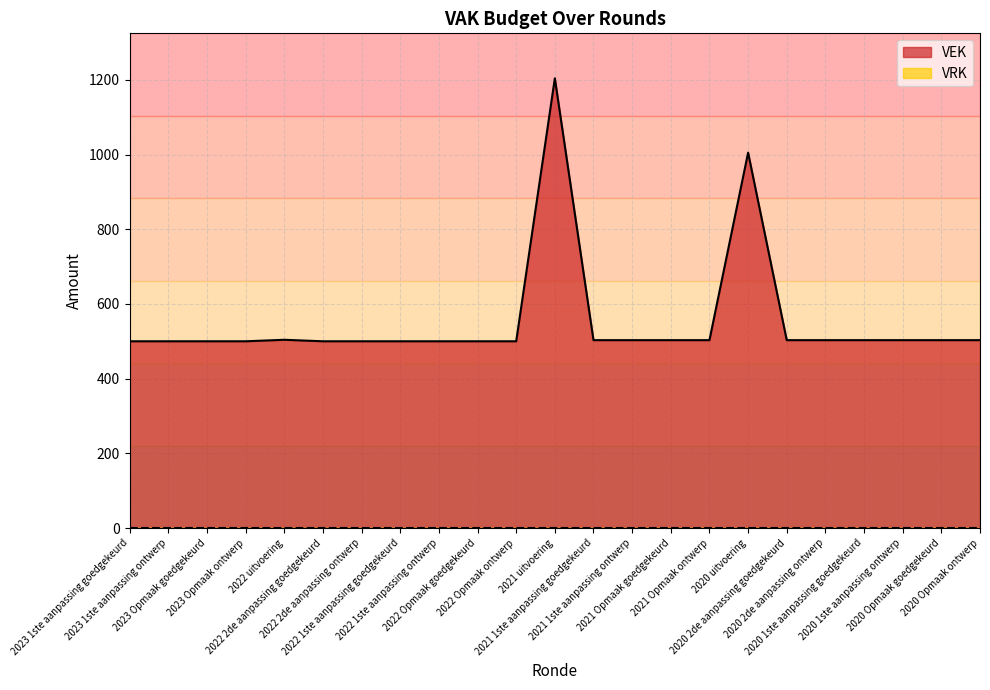

Rank the categories by value from lowest to highest.

2023 1ste aanpassing goedgekeurd, 2023 1ste aanpassing ontwerp, 2023 Opmaak goedgekeurd, 2023 Opmaak ontwerp, 2022 2de aanpassing goedgekeurd, 2022 2de aanpassing ontwerp, 2022 1ste aanpassing goedgekeurd, 2022 1ste aanpassing ontwerp, 2022 Opmaak goedgekeurd, 2022 Opmaak ontwerp, 2021 1ste aanpassing goedgekeurd, 2021 1ste aanpassing ontwerp, 2021 Opmaak goedgekeurd, 2021 Opmaak ontwerp, 2020 2de aanpassing goedgekeurd, 2020 2de aanpassing ontwerp, 2020 1ste aanpassing goedgekeurd, 2020 1ste aanpassing ontwerp, 2020 Opmaak goedgekeurd, 2020 Opmaak ontwerp, 2022 uitvoering, 2020 uitvoering, 2021 uitvoering